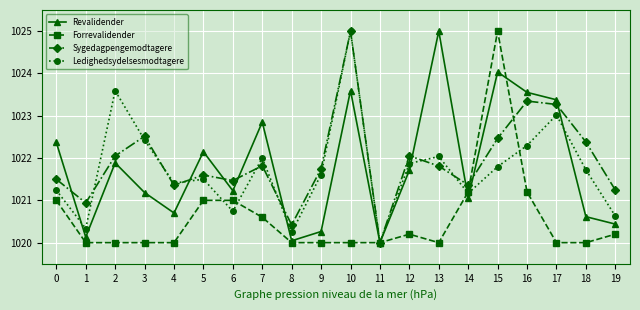

True or false: Sygedagpengemodtagere and Ledighedsydelsesmodtagere cross at least once.

True